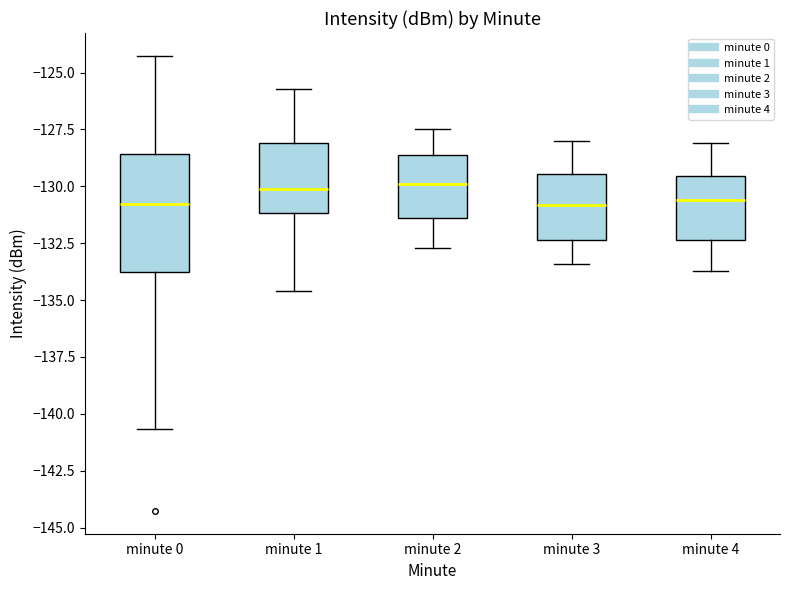

Comparing the boxes themselves (not the whiskers), which one is the tallest?

minute 0